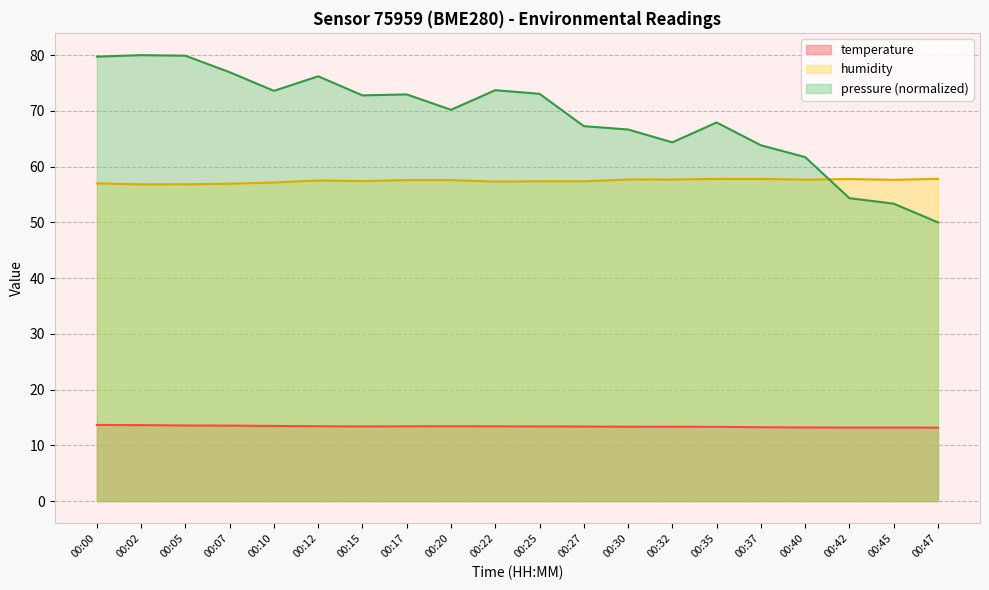

What is the approximate value of temperature at 00:27?

13.4